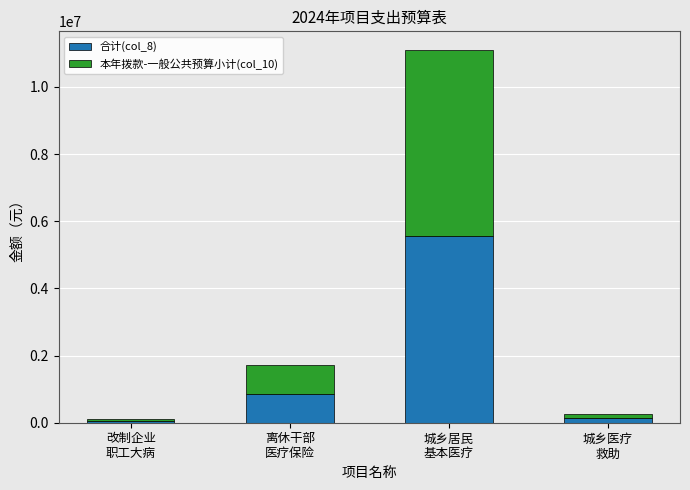

What are all the series names shown in the legend?

合计(col_8), 本年拨款-一般公共预算小计(col_10)